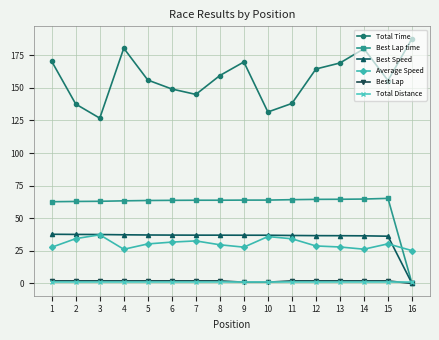

What is the greatest value displayed?

187.8